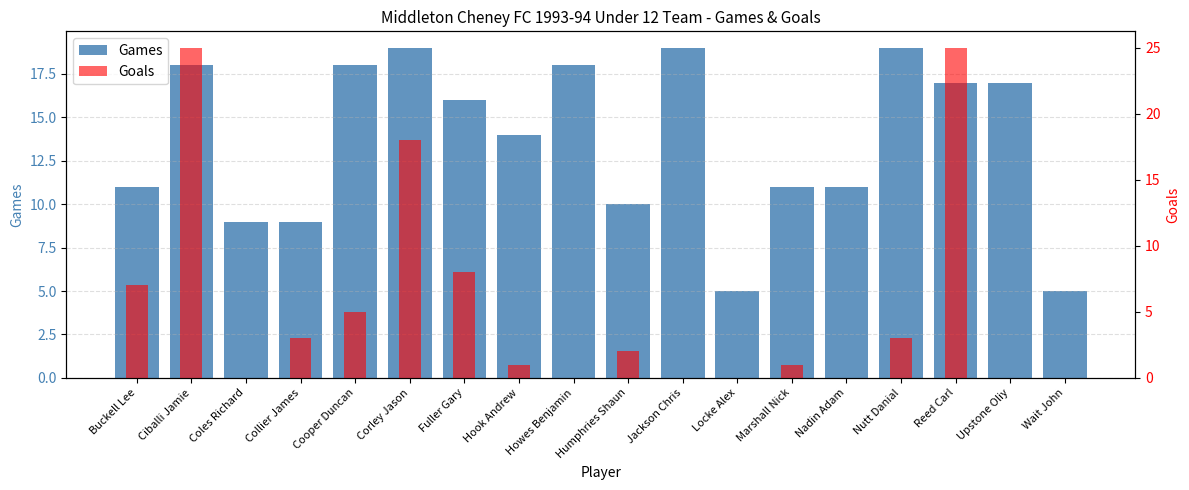

At Corley Jason, list the series in order from smallest to largest.

Goals, Games